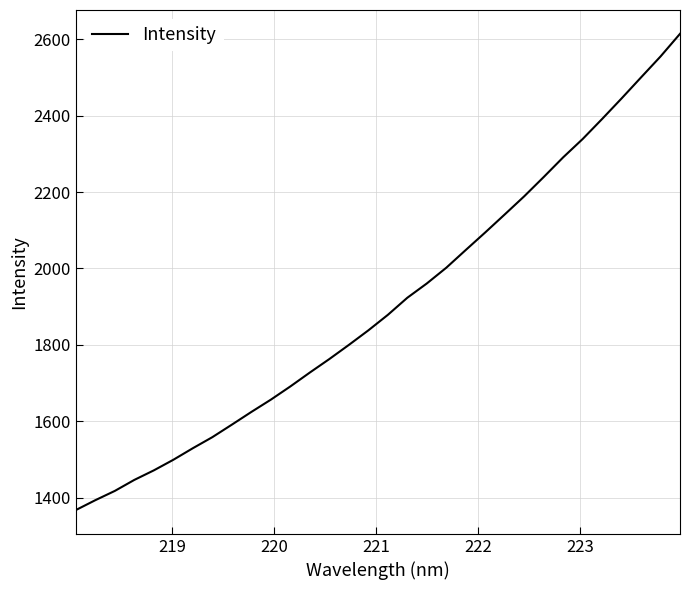

What is the maximum value shown in the chart?

2614.2